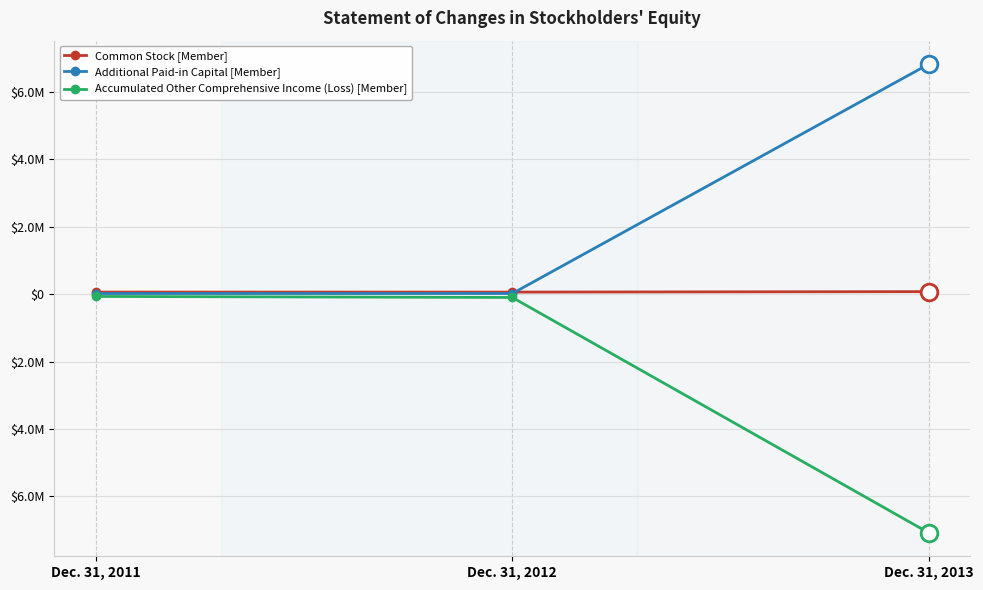

What is the value of the Additional Paid-in Capital [Member] point at the 2nd from the left?

16000